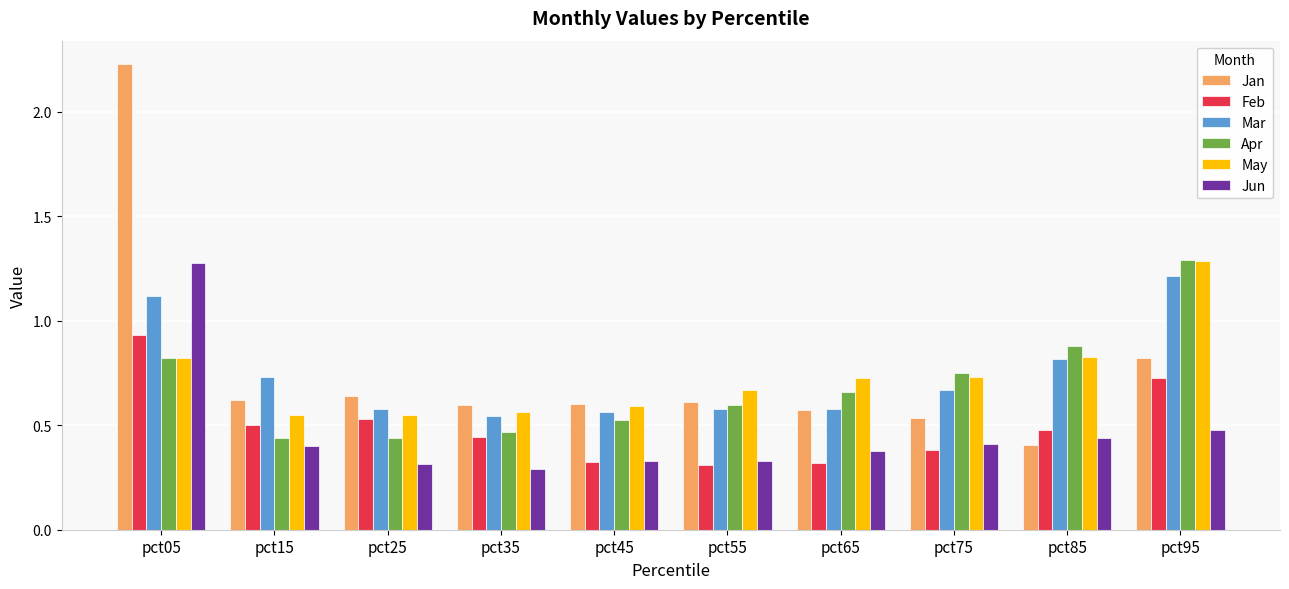

How many data points does each series have?

10